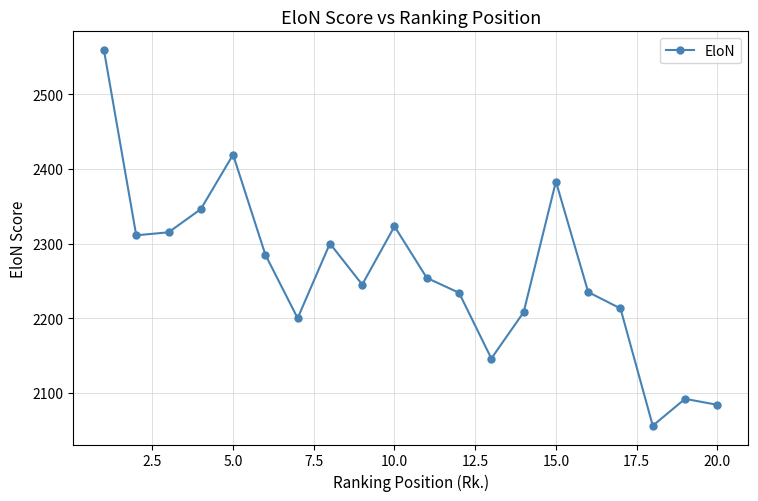

How many points are higher than both their immediate neighbors (excluding endpoints)?

5